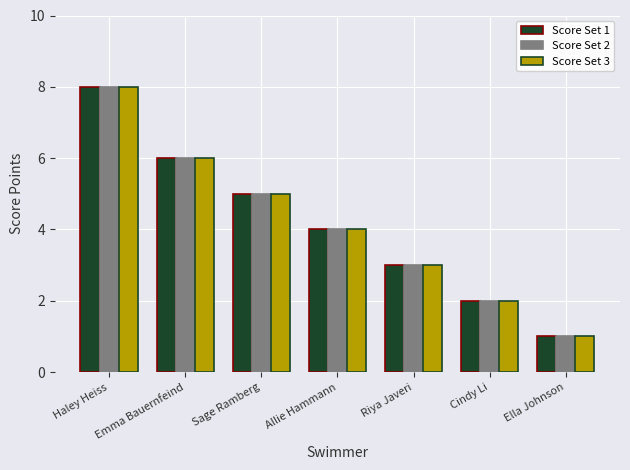

At which category is the sum across all series the highest?

Haley Heiss